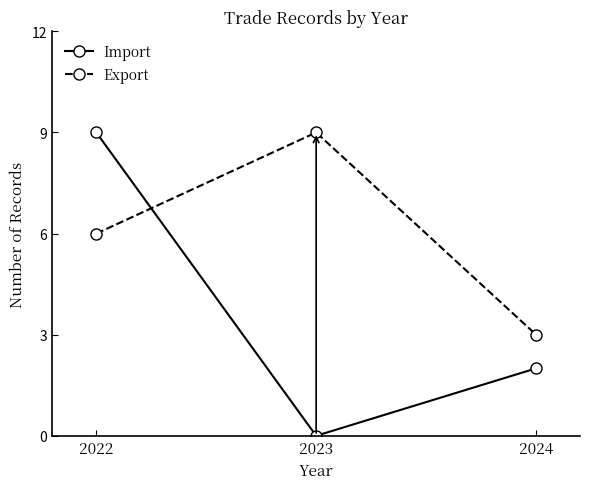

Count the Export values in the range 3 to 9.

3